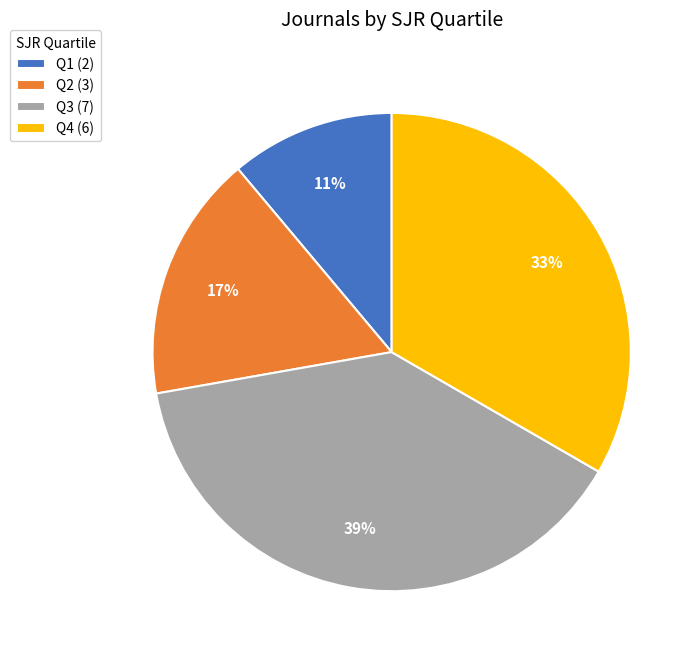

To the nearest percent, what portion does Q3 represent?

39%